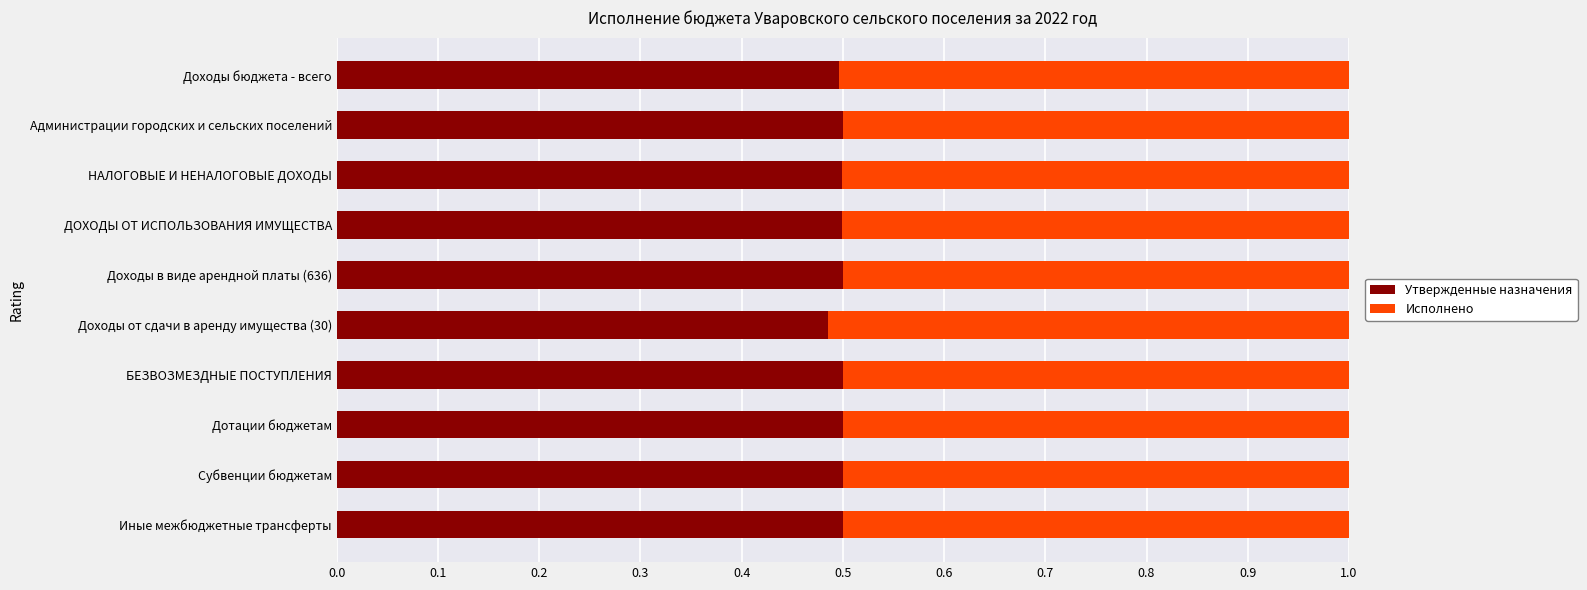

True or false: Утвержденные назначения has a value of 0.8 at Иные межбюджетные трансферты.

False